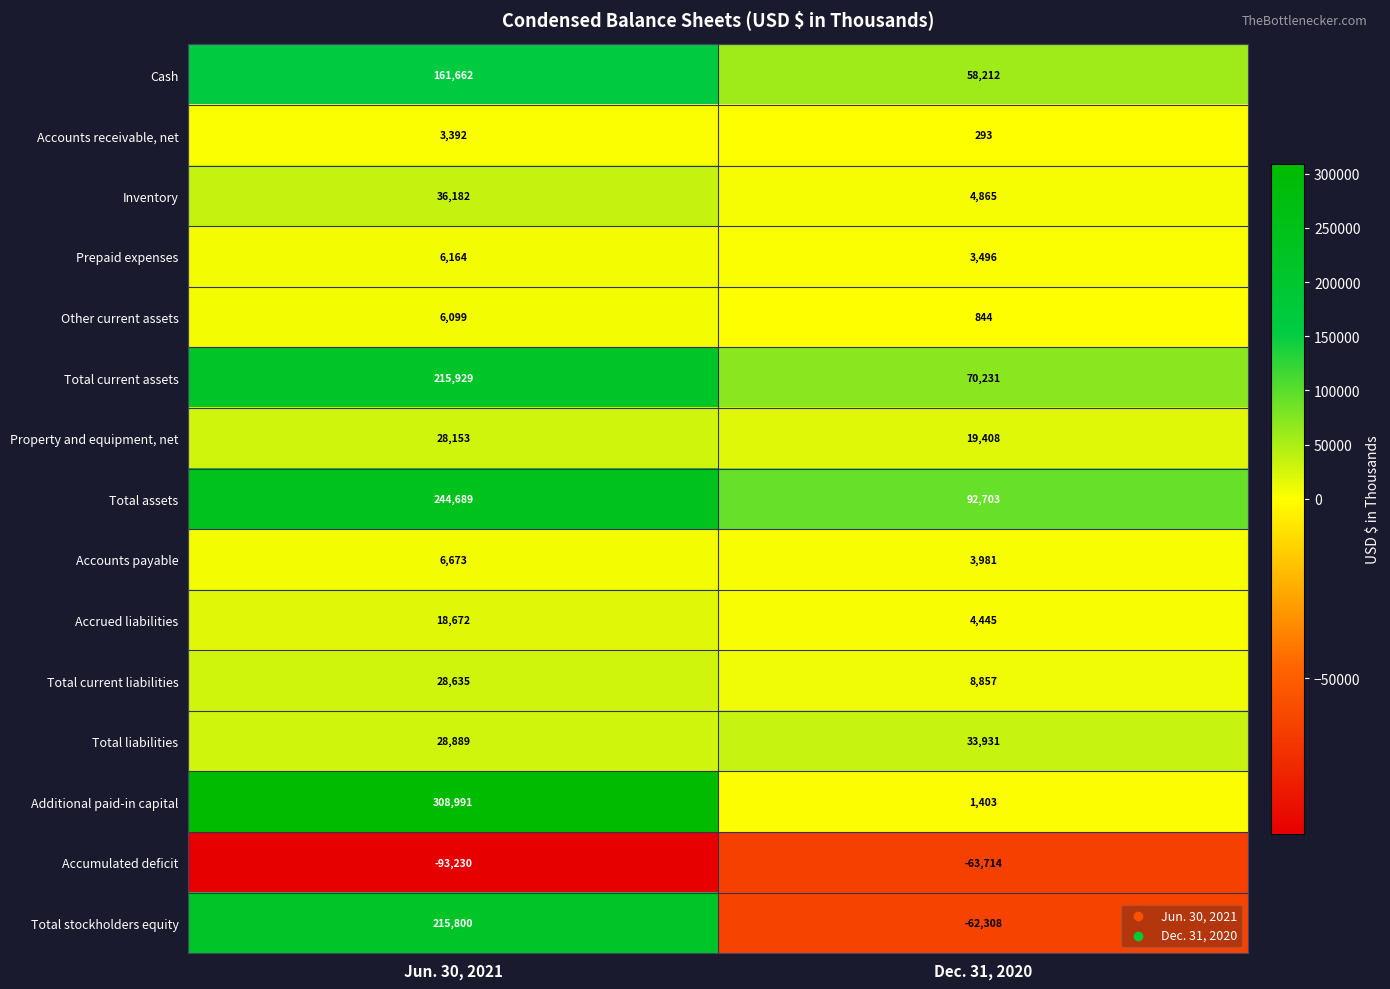

What is the difference between the Total assets values at Jun. 30, 2021 and Dec. 31, 2020?

151986